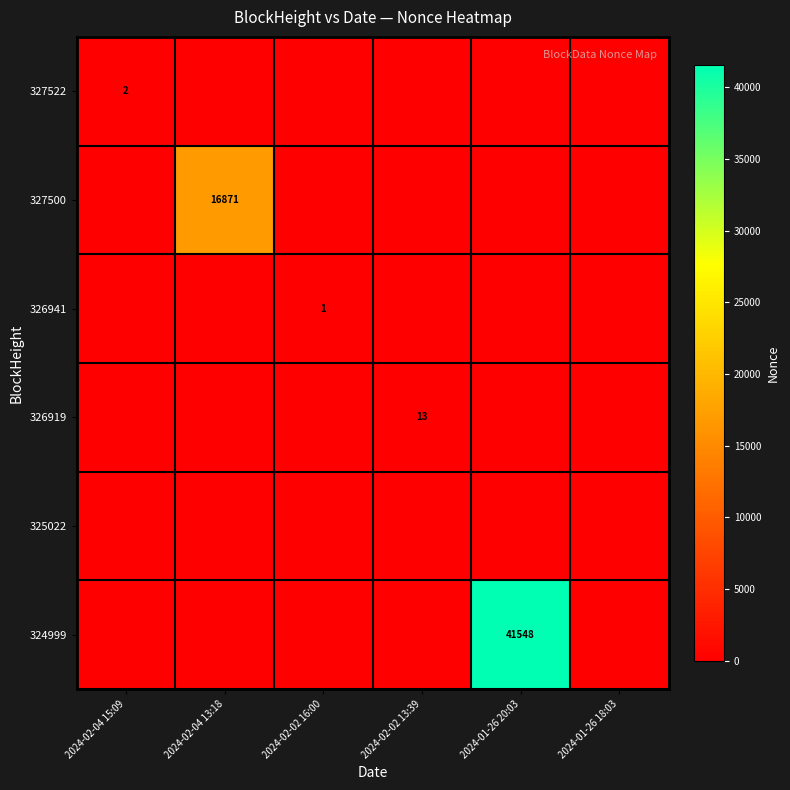

Between 2024-01-26 20:03 and 2024-02-02 16:00, which is larger?

2024-01-26 20:03